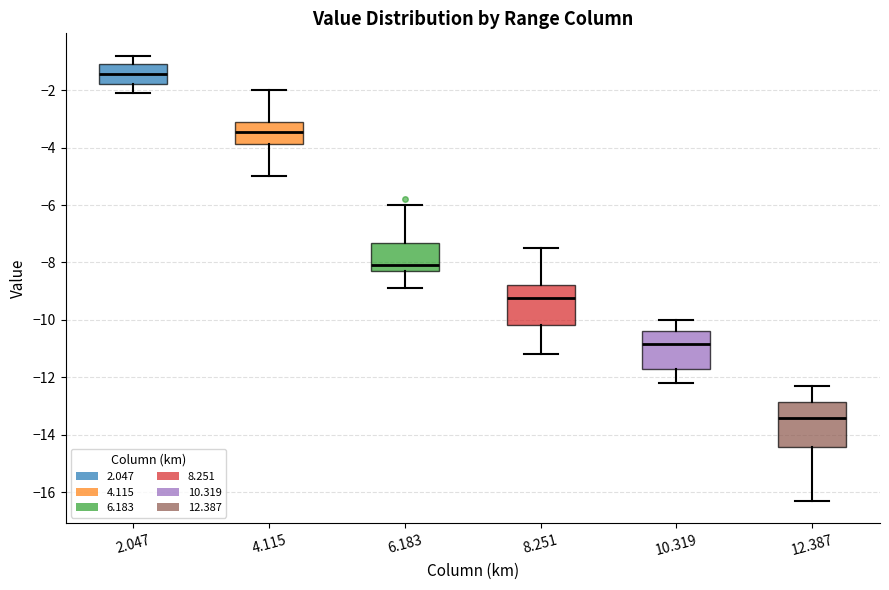

Where does the median line of the box at x = 4.115 sit on the y-axis? The values are not printed on the chart, so give them approximately, as read against the axis.

-3.4